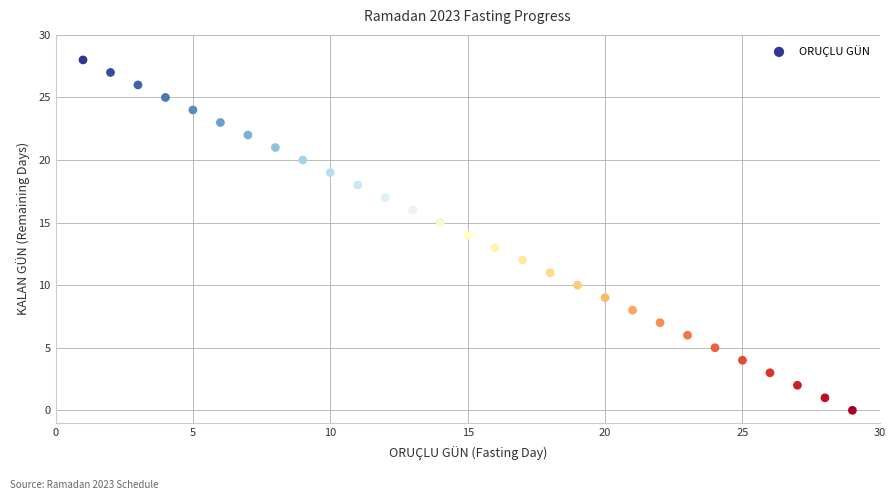

What is the range of X values (max minus min)?

28